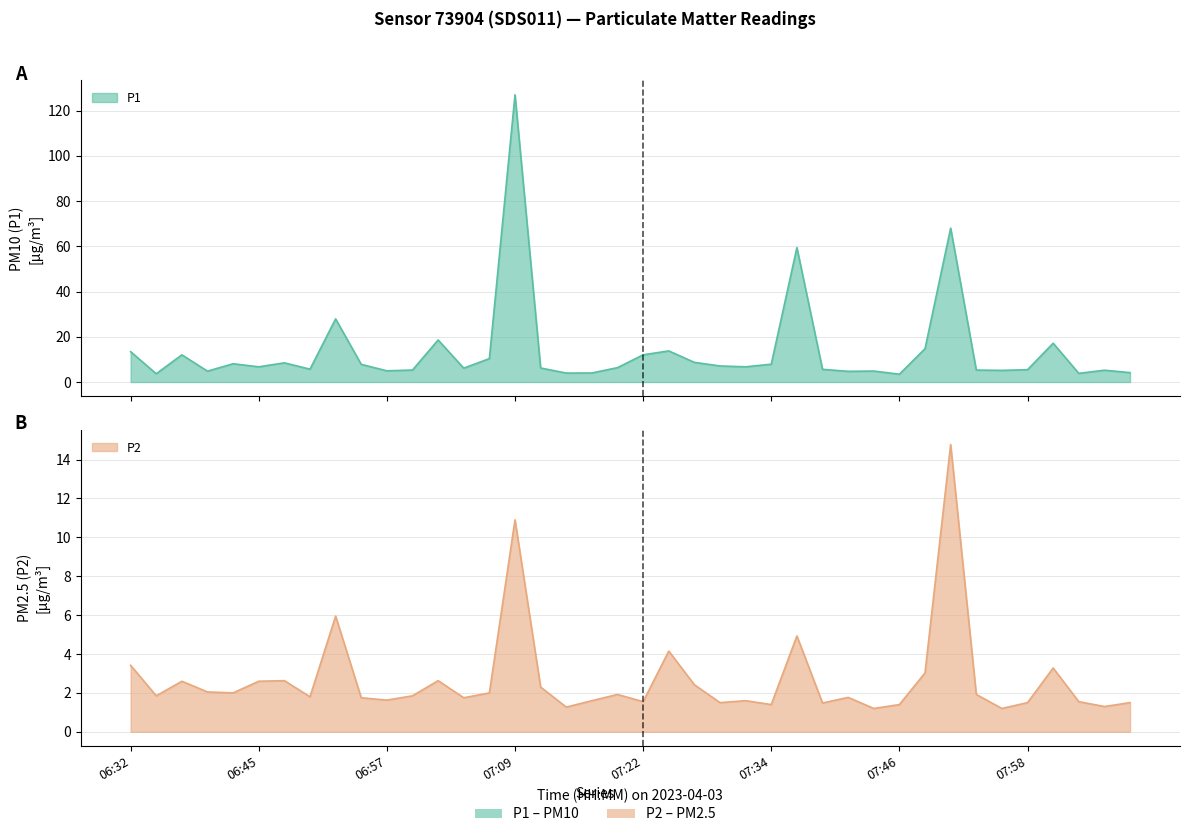

Rank the categories by P2 value from highest to lowest.

07:51, 07:09, 06:52, 07:36, 07:24, 06:32, 08:01, 07:48, 06:47, 07:02, 06:37, 06:45, 07:26, 07:12, 06:40, 06:42, 07:07, 07:19, 07:53, 06:35, 06:59, 06:50, 07:41, 06:55, 07:04, 06:57, 07:17, 07:31, 07:22, 08:03, 07:29, 07:58, 08:08, 07:39, 07:34, 07:46, 08:06, 07:14, 07:44, 07:56